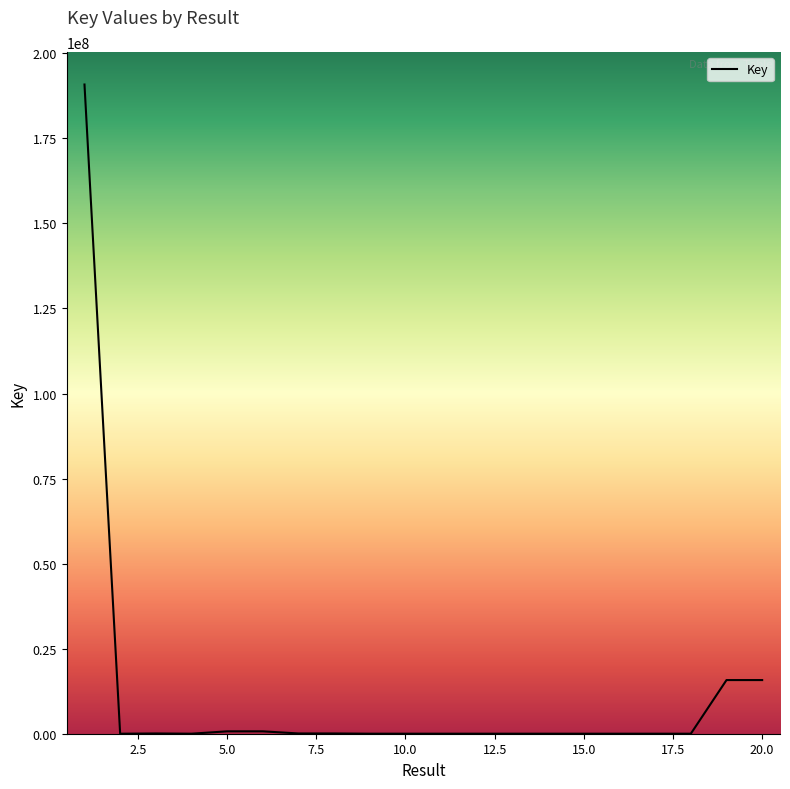

Between 17 and 5, which is larger?

5